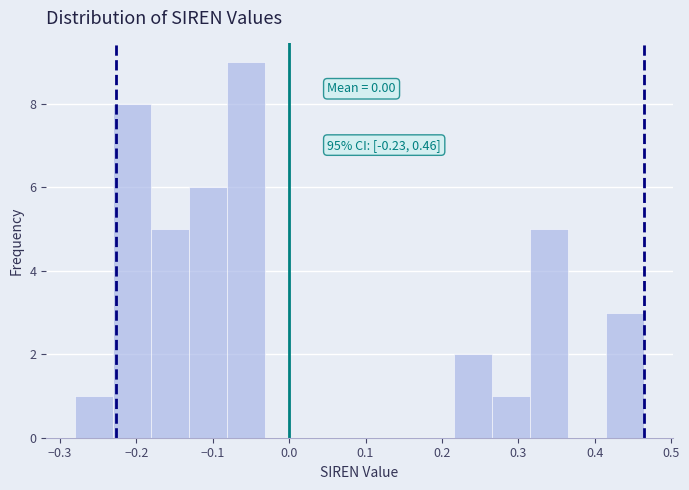

Which range on the x-axis has the tallest bar?

-0.08 to -0.03